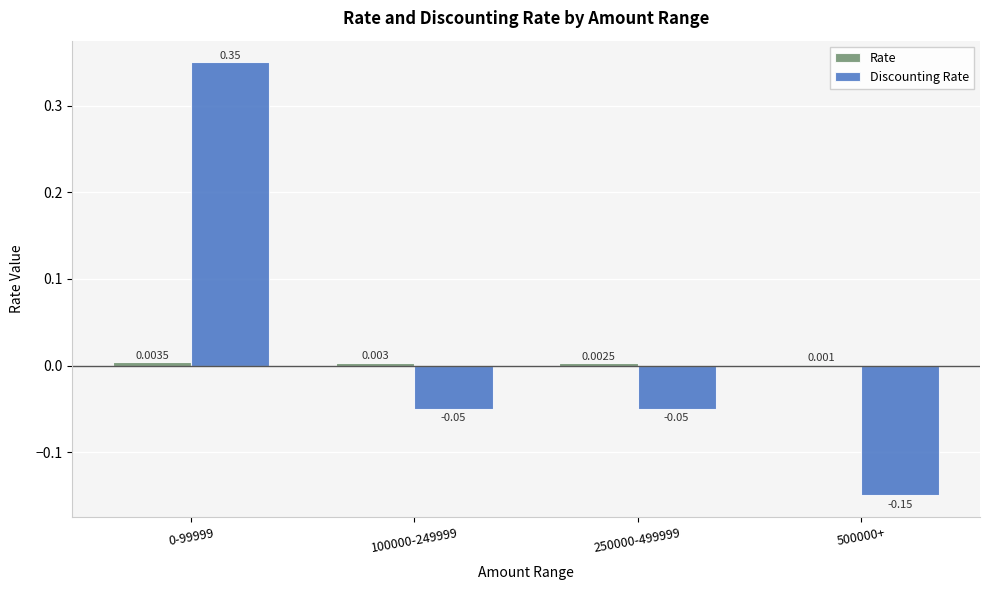

Reading right to left, what are all the values shown in this chart?

Rate: 0.0	0.0	0.0	0.0
Discounting Rate: -0.1	-0.1	-0.1	0.3